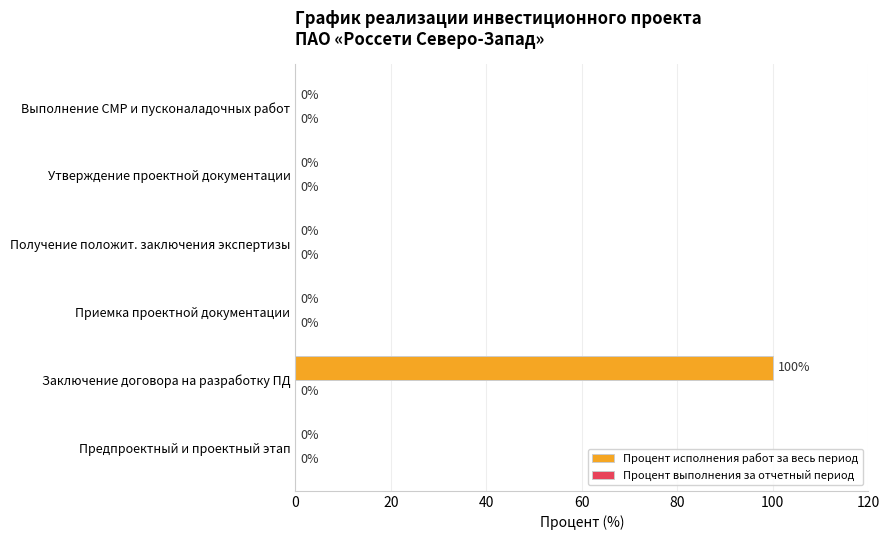

True or false: the data shows 0 at Предпроектный и проектный этап.

True